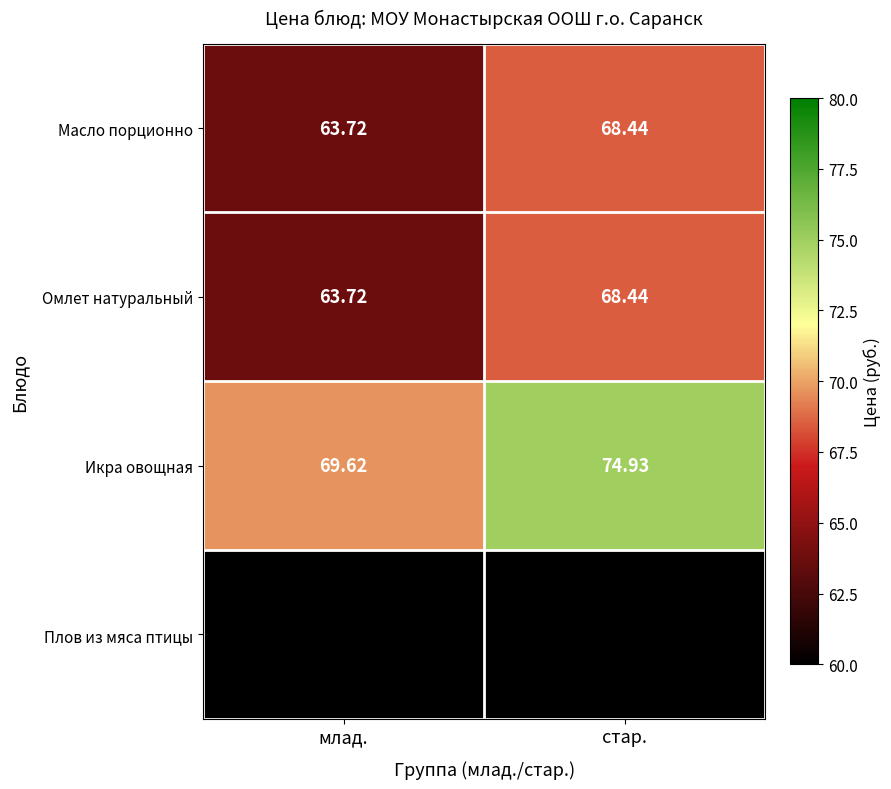

List the labels in order of Икра овощная value, largest first.

стар., млад.